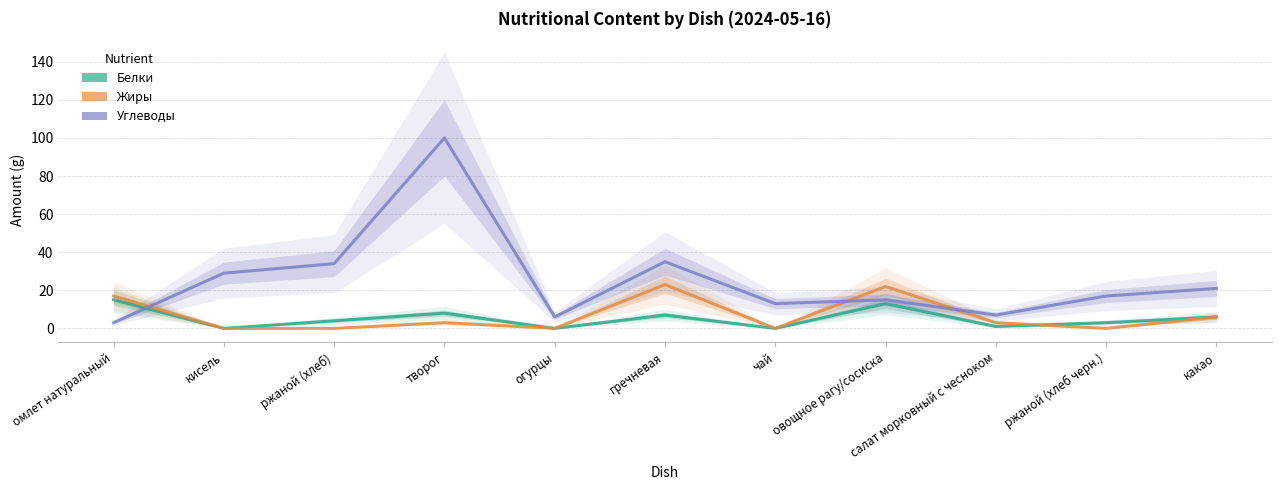

At which label does Белки reach its minimum?

кисель